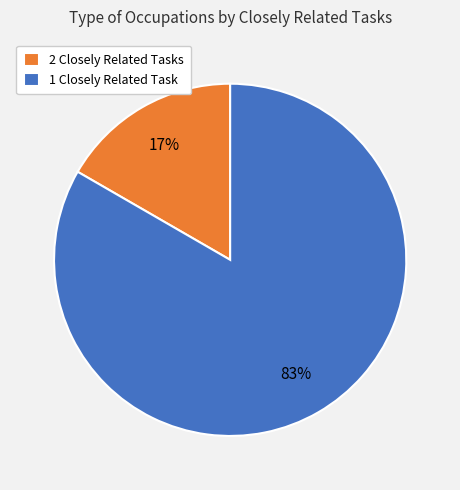

To the nearest percent, what percentage of the pie is 1 Closely Related Task?

83%